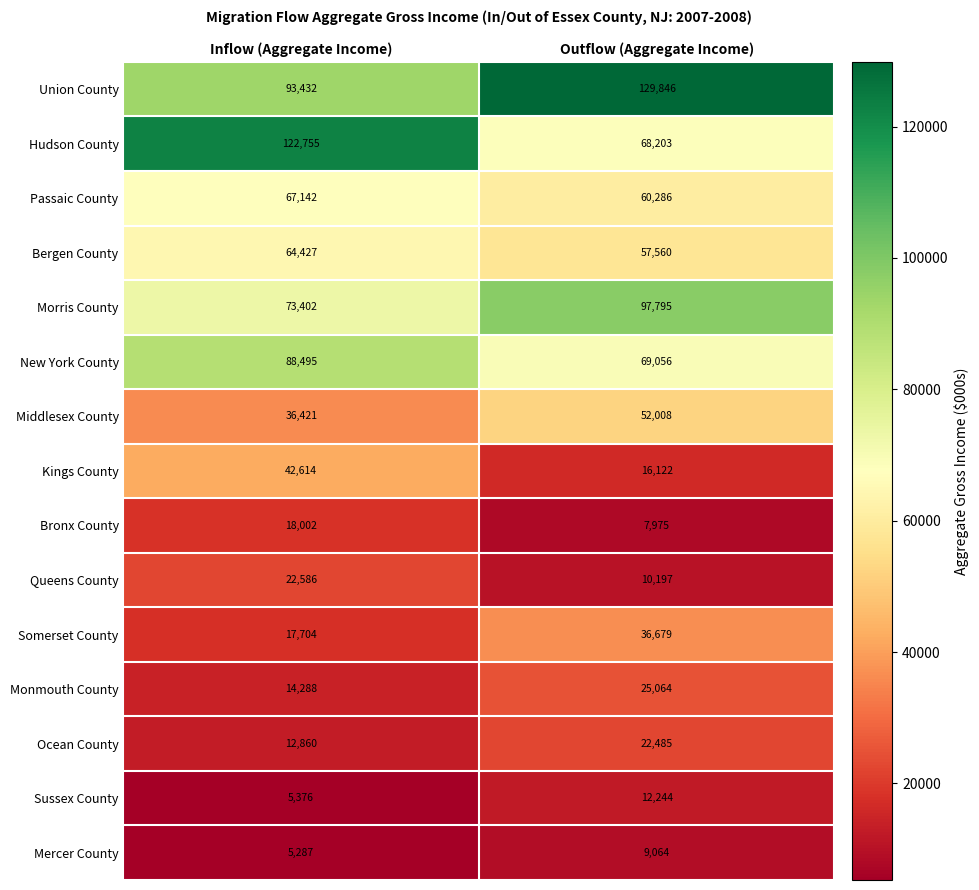

Is it true that New York County equals 88495 at Inflow (Aggregate Income)?

True